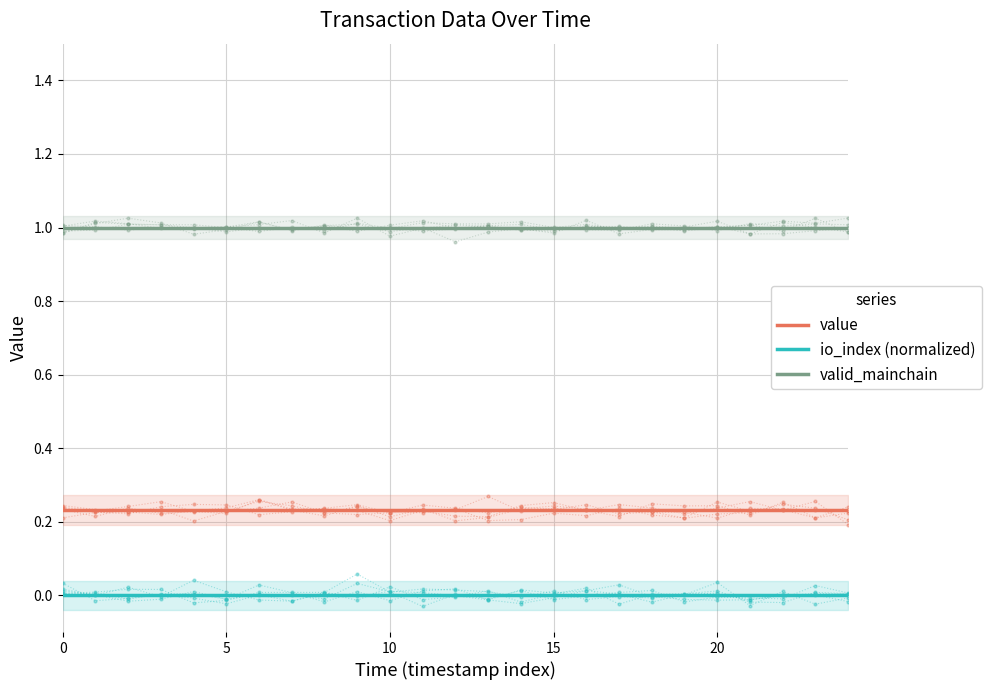

Which series has the largest range (max minus min)?

valid_mainchain